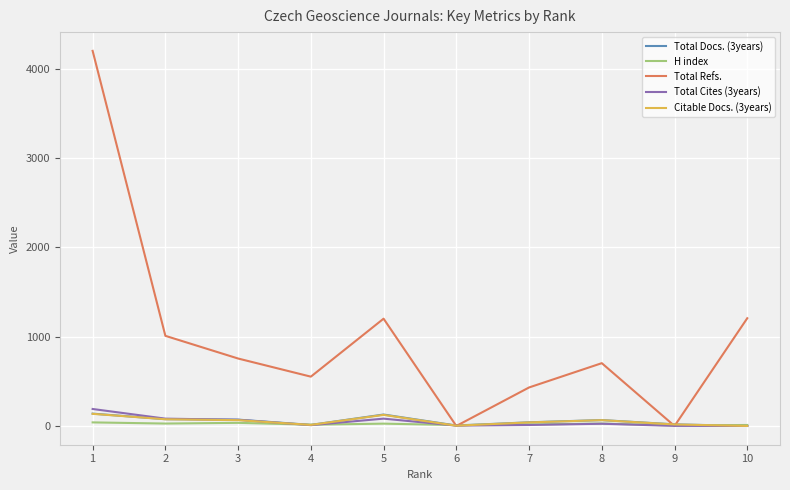

Which series has the widest spread of values?

Total Refs.